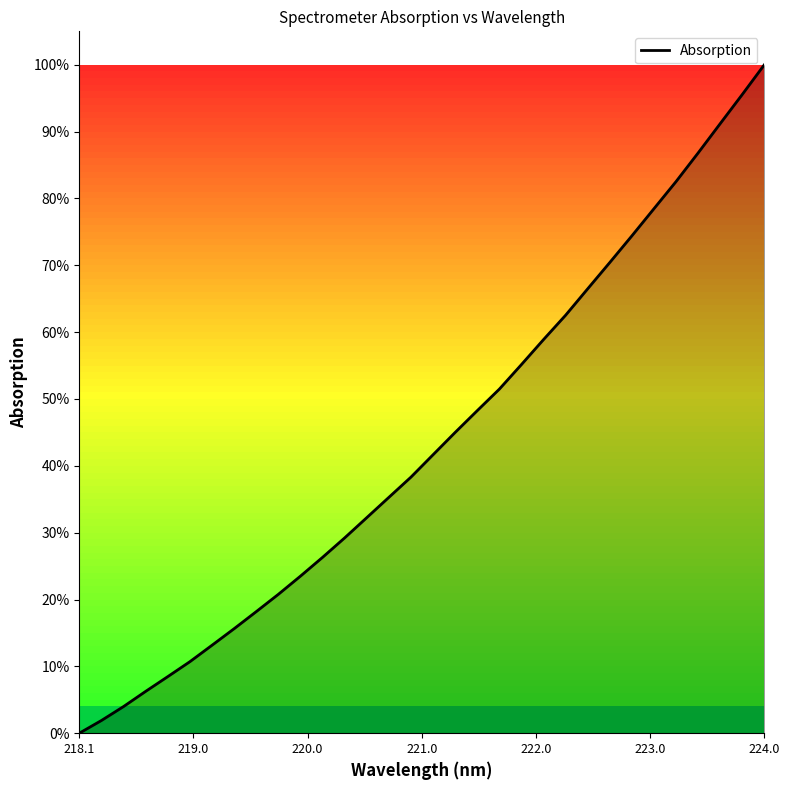

Count the number of values greater than 41.

16